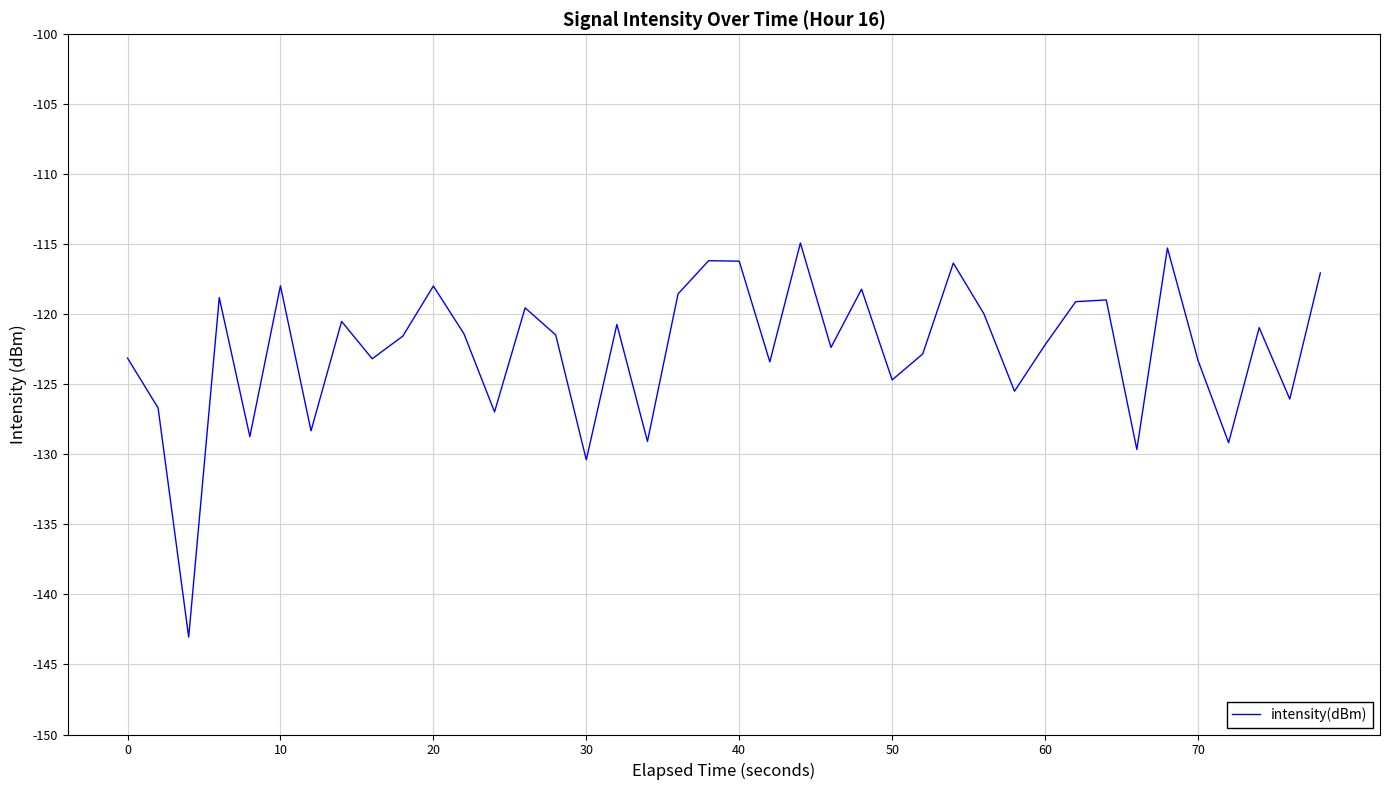

What is the smallest value displayed?

-143.0